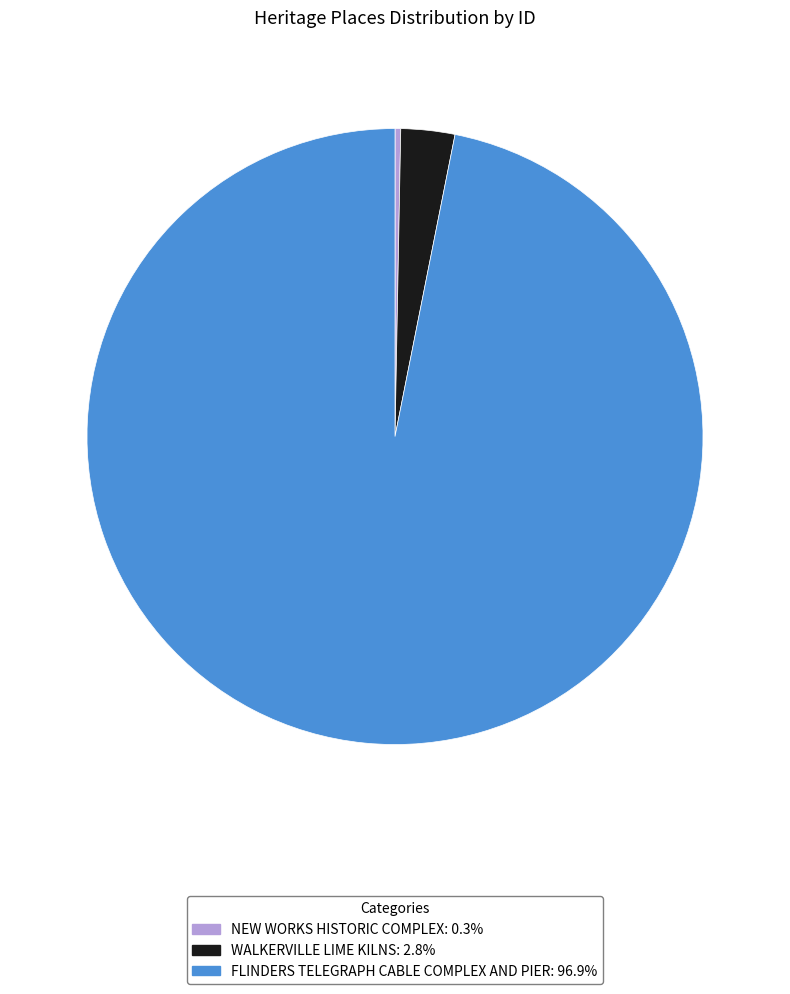

What is the majority slice?

FLINDERS TELEGRAPH CABLE COMPLEX AND PIER